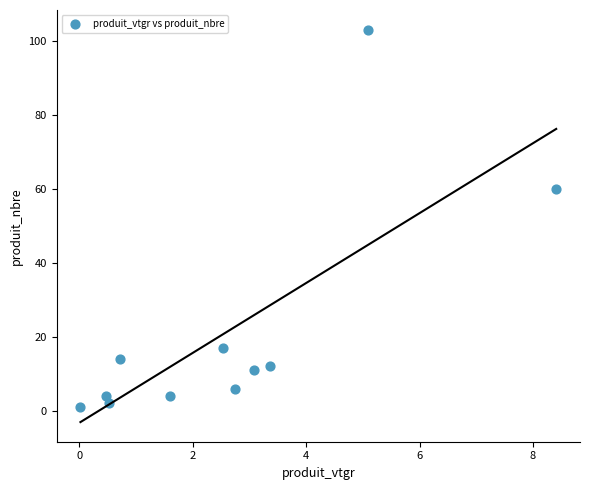

What Y value in the scatter plot is closest to 52?

60